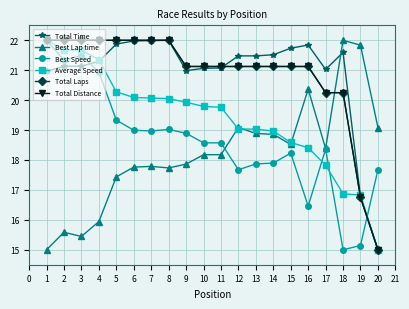

Does the chart display data point markers on the line(s)?

Yes